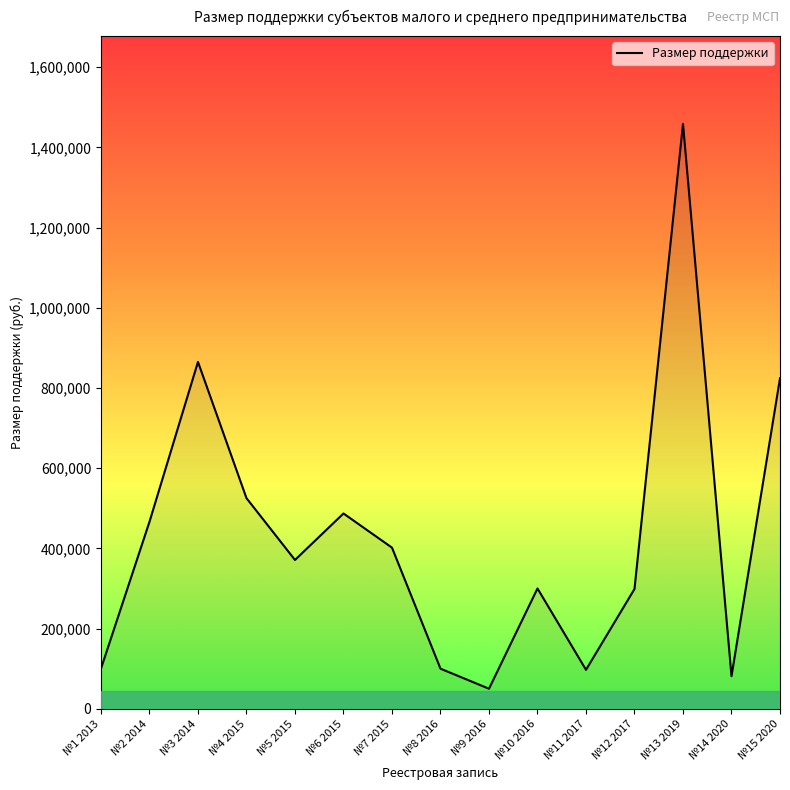

Which has a higher value, №5 2015 or №13 2019?

№13 2019